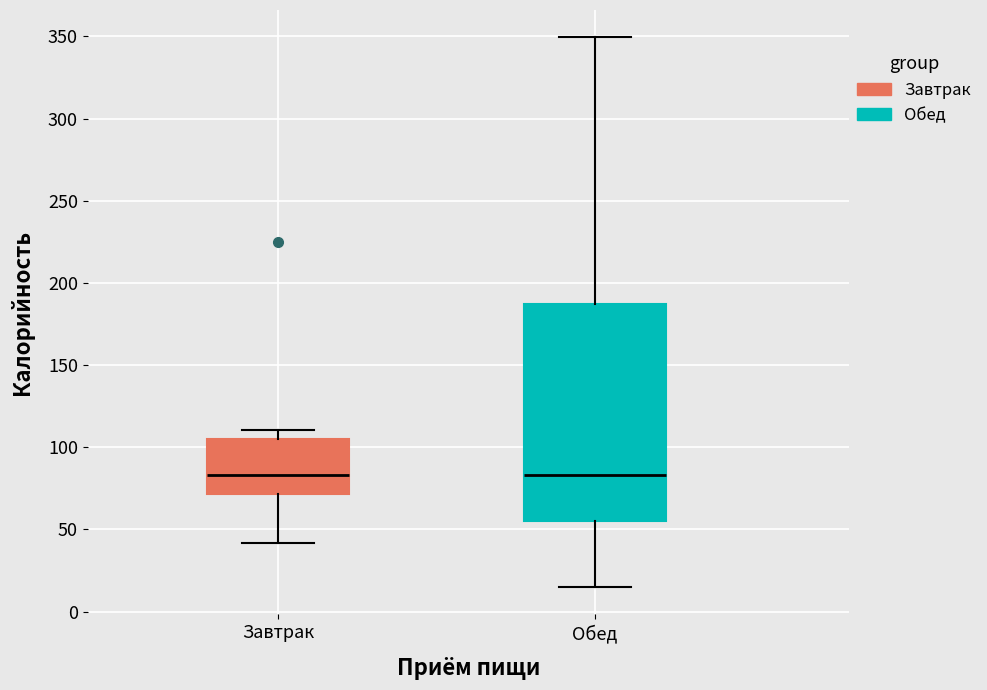

Comparing the boxes themselves (not the whiskers), which one is the tallest?

Обед